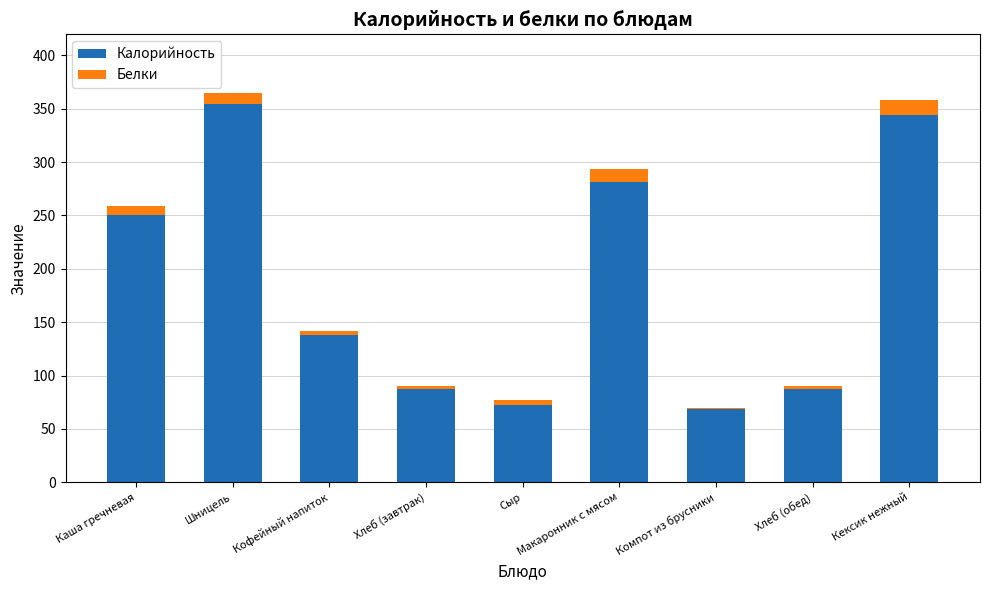

What are all the series names shown in the legend?

Калорийность, Белки